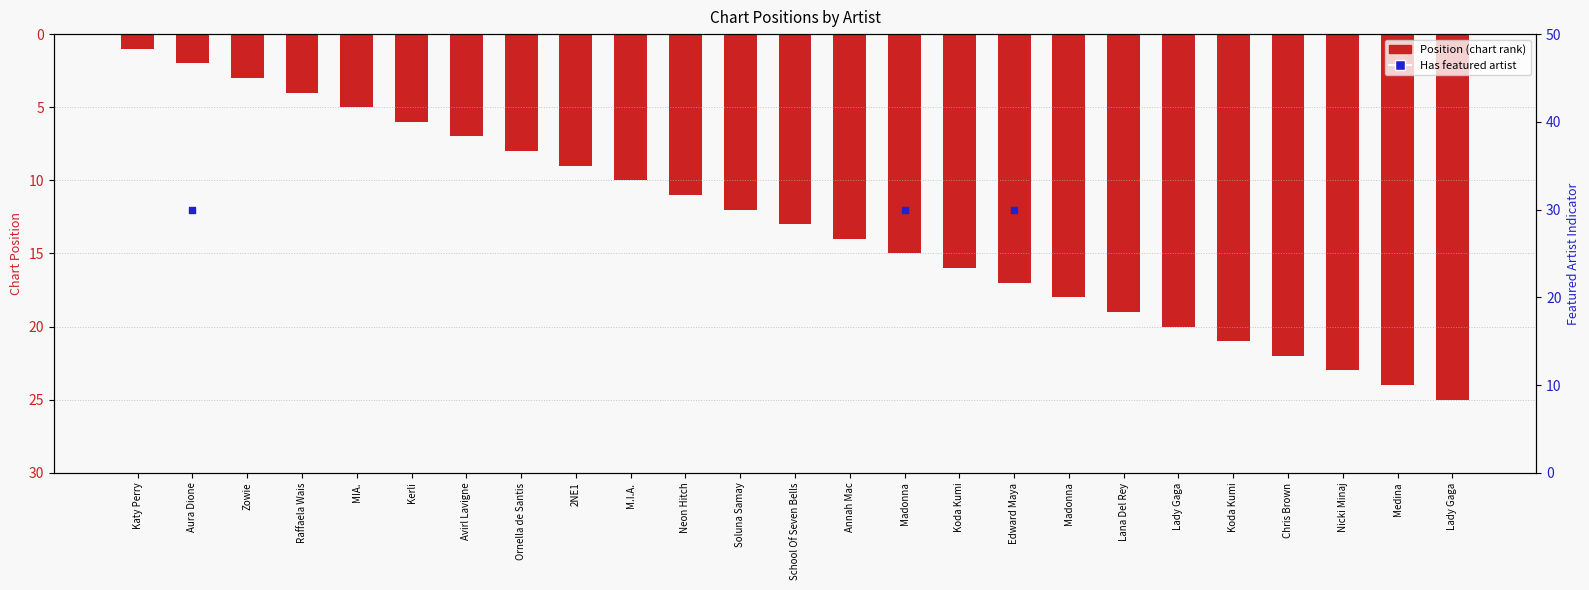

Approximately how many times larger is the value at Lana Del Rey compared to Annah Mac?

1.4